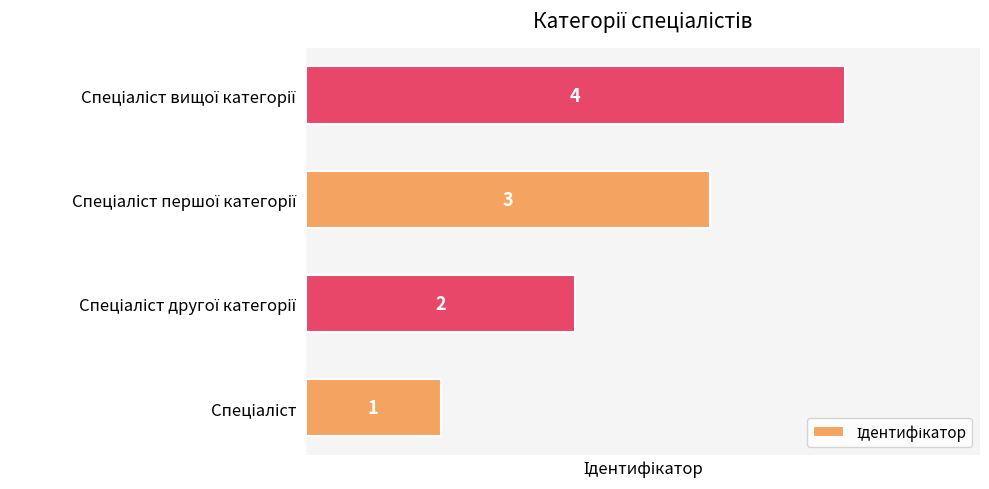

What is the maximum value shown in the chart?

4